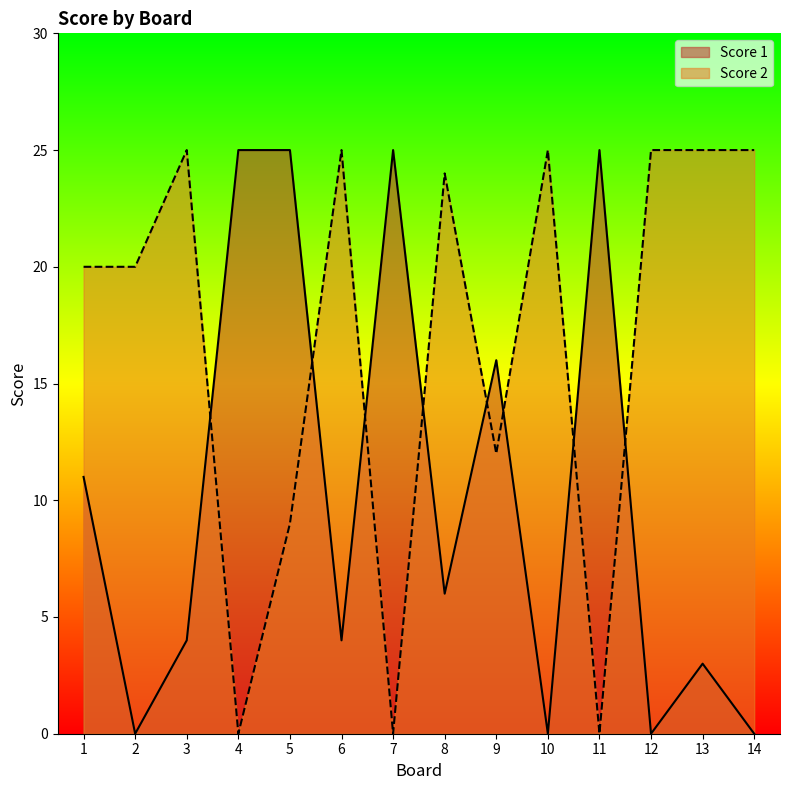

Where does the Score 2 series first go above 24?

3